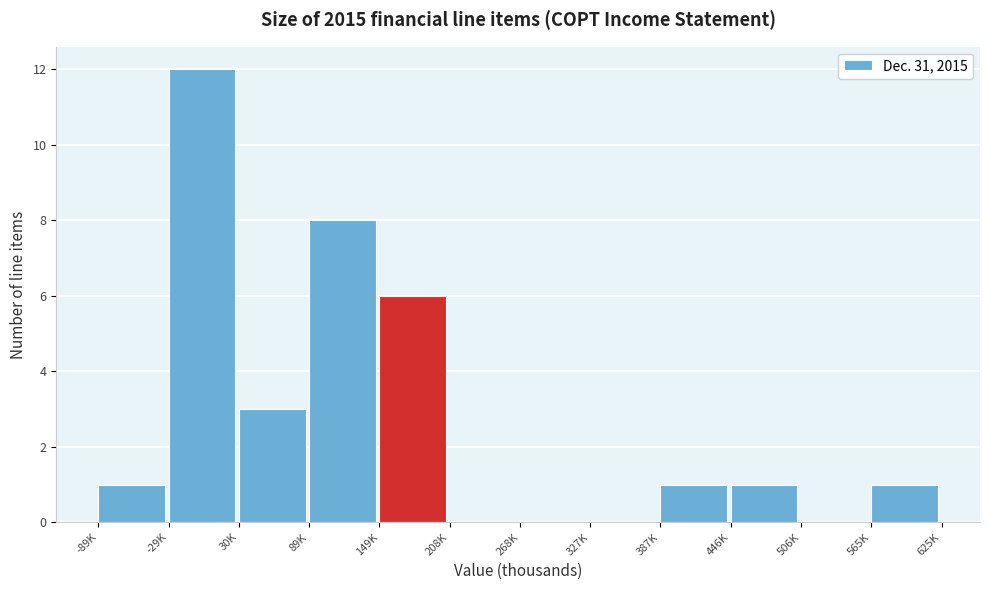

Reading left to right, what are all the values shown in this chart?

-89K=1	-29K=12	30K=3	89K=8	149K=6	208K=0	268K=0	327K=0	387K=1	446K=1	506K=0	565K=1